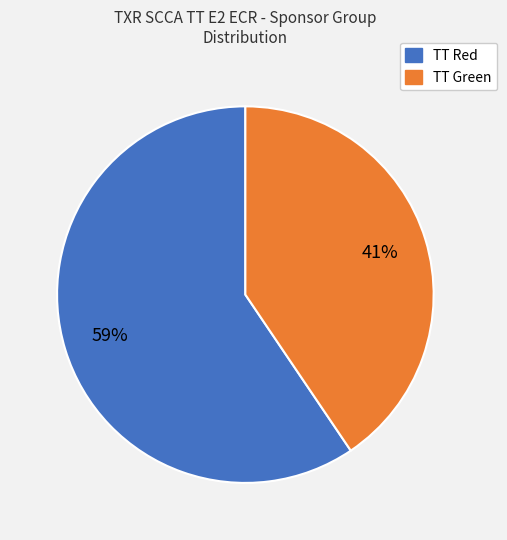

How many segments does this pie chart have?

2